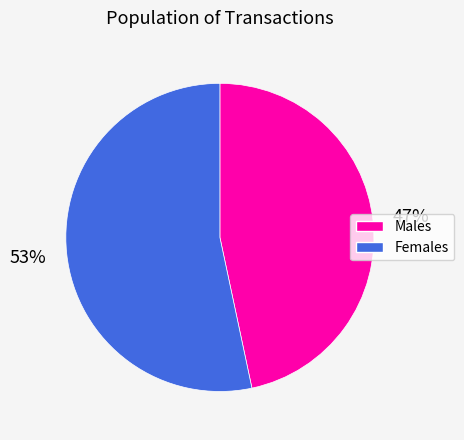

Is the sum of Females and Males greater than half?

Yes